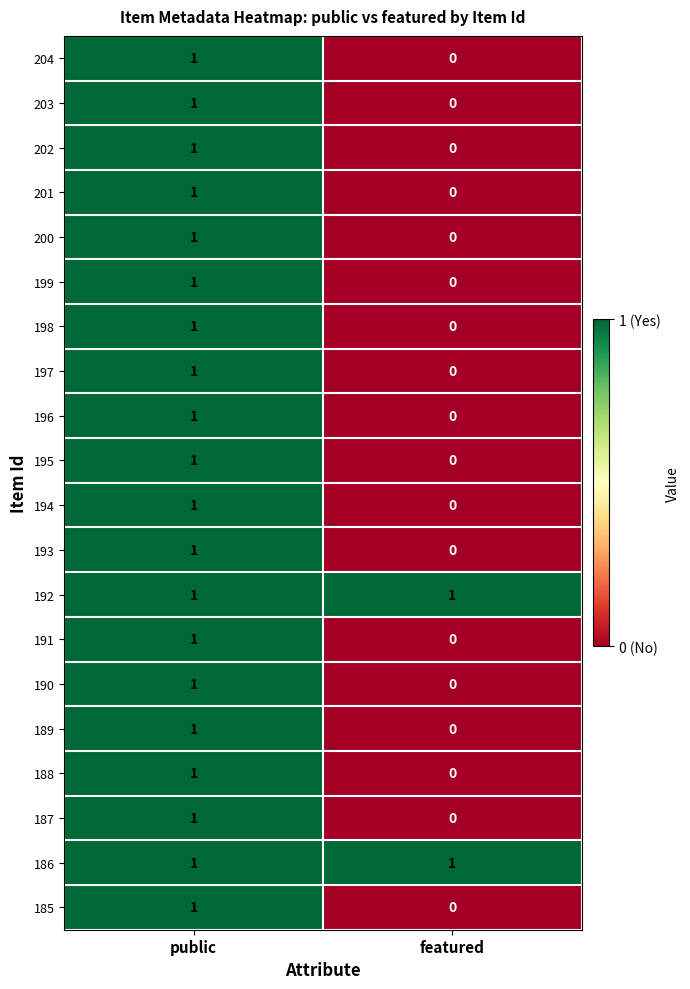

At which label is 193 closest to 0?

featured